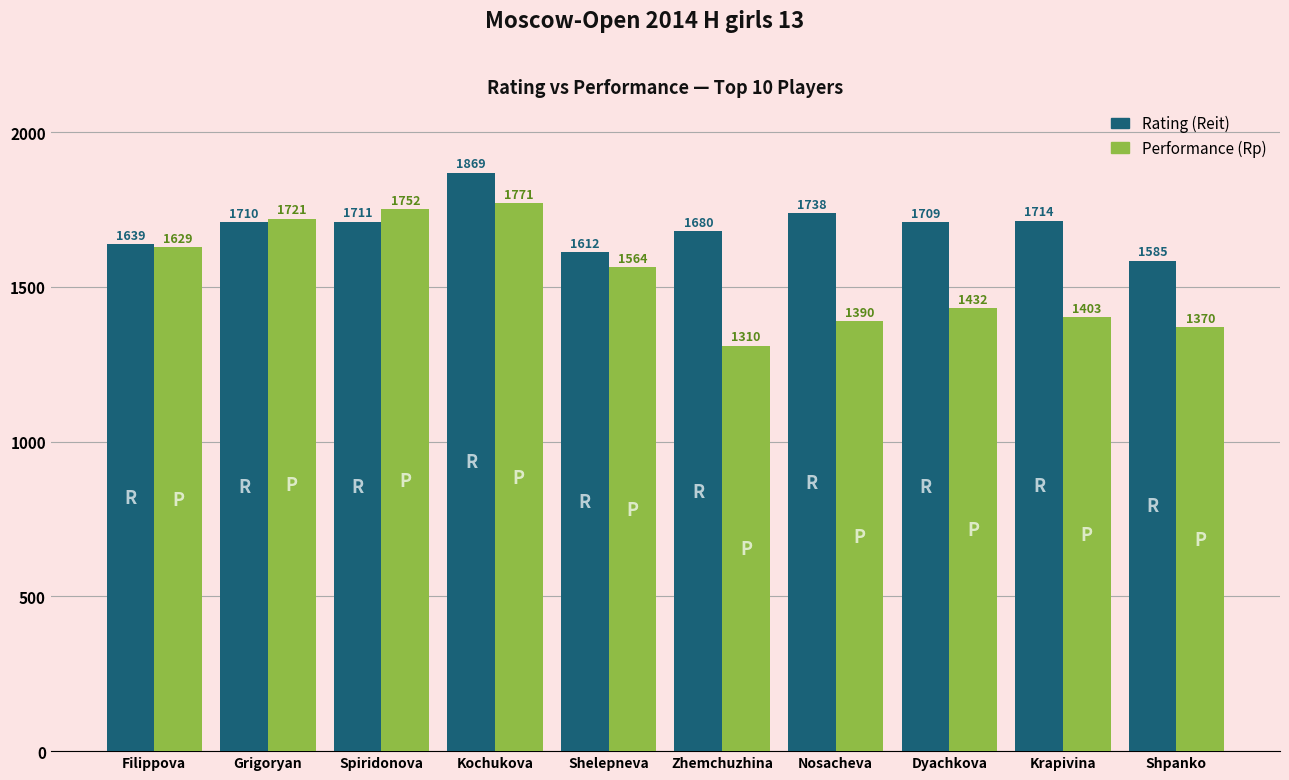

What is the highest value of the Rating (Reit) series?

1869